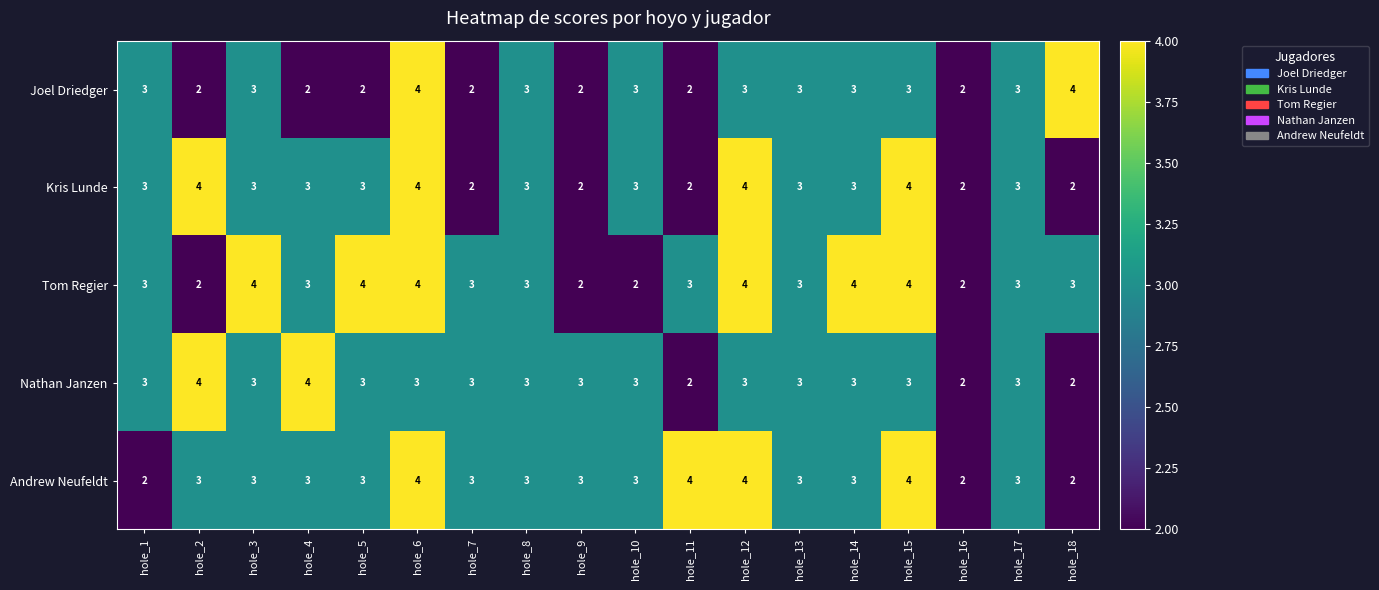

Read the Kris Lunde value at hole_2.

4